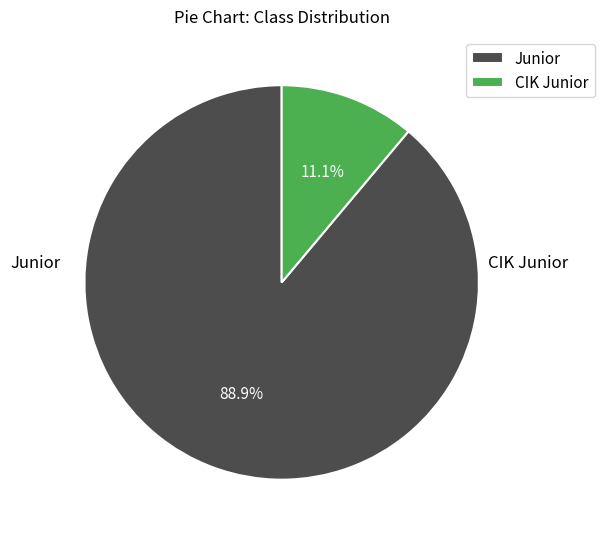

What portion of the pie excludes Junior?

11.1%